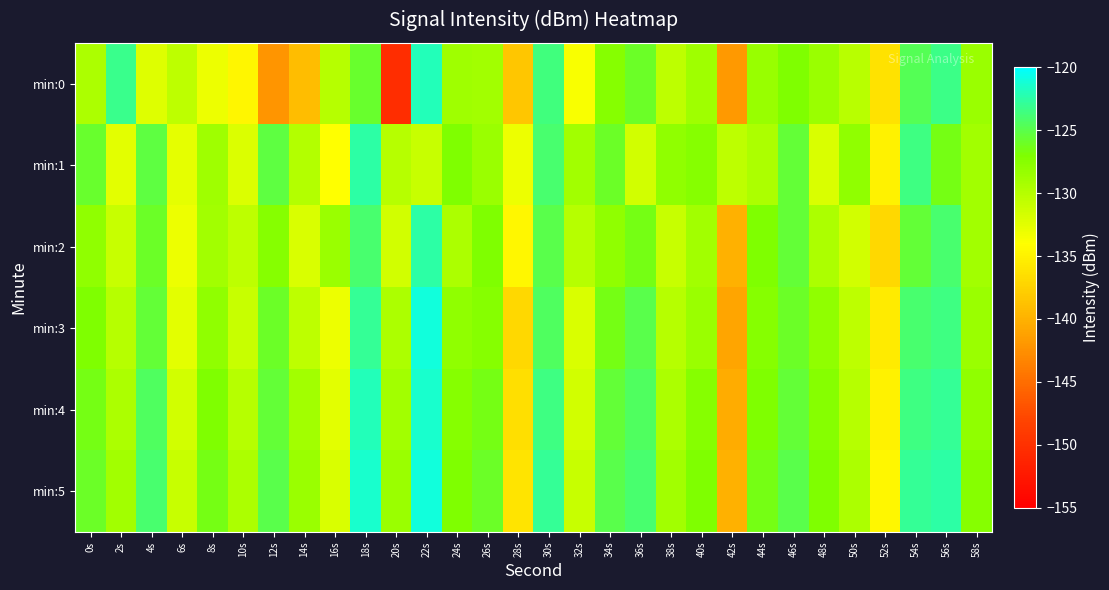

Reading left to right, list all the values displayed in this chart.

min:0: 0s=-129.5	2s=-123.2	4s=-132.2	6s=-130.5	8s=-133.0	10s=-134.7	12s=-142.1	14s=-139.1	16s=-130.1	18s=-125.8	20s=-150.2	22s=-121.9	24s=-128.8	26s=-129.0	28s=-138.4	30s=-123.6	32s=-133.8	34s=-127.5	36s=-125.9	38s=-130.5	40s=-128.8	42s=-141.8	44s=-128.4	46s=-127.0	48s=-128.5	50s=-130.2	52s=-136.1	54s=-124.7	56s=-123.3	58s=-128.5
min:1: 0s=-125.9	2s=-132.5	4s=-125.3	6s=-132.6	8s=-128.8	10s=-132.2	12s=-125.3	14s=-129.9	16s=-134.0	18s=-122.5	20s=-130.0	22s=-131.0	24s=-127.0	26s=-128.5	28s=-133.0	30s=-124.0	32s=-129.0	34s=-126.0	36s=-131.5	38s=-128.0	40s=-127.5	42s=-130.5	44s=-129.5	46s=-125.5	48s=-132.0	50s=-128.0	52s=-135.0	54s=-123.5	56s=-126.5	58s=-129.0
min:2: 0s=-128.0	2s=-131.0	4s=-126.0	6s=-133.0	8s=-129.0	10s=-130.5	12s=-127.5	14s=-132.0	16s=-128.5	18s=-124.0	20s=-131.5	22s=-122.5	24s=-129.5	26s=-127.0	28s=-134.5	30s=-125.0	32s=-130.0	34s=-128.0	36s=-126.5	38s=-131.0	40s=-129.0	42s=-140.0	44s=-127.0	46s=-125.5	48s=-129.5	50s=-131.5	52s=-137.0	54s=-125.5	56s=-124.0	58s=-129.0
min:3: 0s=-127.0	2s=-130.0	4s=-125.5	6s=-132.5	8s=-128.0	10s=-131.0	12s=-126.0	14s=-130.5	16s=-133.0	18s=-123.0	20s=-129.5	22s=-121.0	24s=-128.0	26s=-127.5	28s=-137.0	30s=-124.5	32s=-132.0	34s=-126.5	36s=-125.0	38s=-130.0	40s=-128.5	42s=-141.0	44s=-127.5	46s=-126.0	48s=-128.0	50s=-130.5	52s=-135.5	54s=-124.0	56s=-123.5	58s=-128.5
min:4: 0s=-126.5	2s=-129.5	4s=-124.5	6s=-131.5	8s=-127.0	10s=-130.0	12s=-125.5	14s=-129.0	16s=-132.5	18s=-122.0	20s=-129.0	22s=-121.5	24s=-127.5	26s=-126.5	28s=-136.5	30s=-123.5	32s=-131.5	34s=-125.5	36s=-124.5	38s=-129.5	40s=-127.5	42s=-140.5	44s=-127.0	46s=-125.5	48s=-127.5	50s=-130.0	52s=-135.0	54s=-123.5	56s=-123.0	58s=-128.0
min:5: 0s=-126.0	2s=-129.0	4s=-124.0	6s=-131.0	8s=-126.5	10s=-129.5	12s=-125.0	14s=-128.5	16s=-132.0	18s=-121.5	20s=-128.5	22s=-121.0	24s=-127.0	26s=-126.0	28s=-136.0	30s=-123.0	32s=-131.0	34s=-125.0	36s=-124.0	38s=-129.0	40s=-127.0	42s=-140.0	44s=-126.5	46s=-125.0	48s=-127.0	50s=-129.5	52s=-134.5	54s=-123.0	56s=-122.5	58s=-127.5